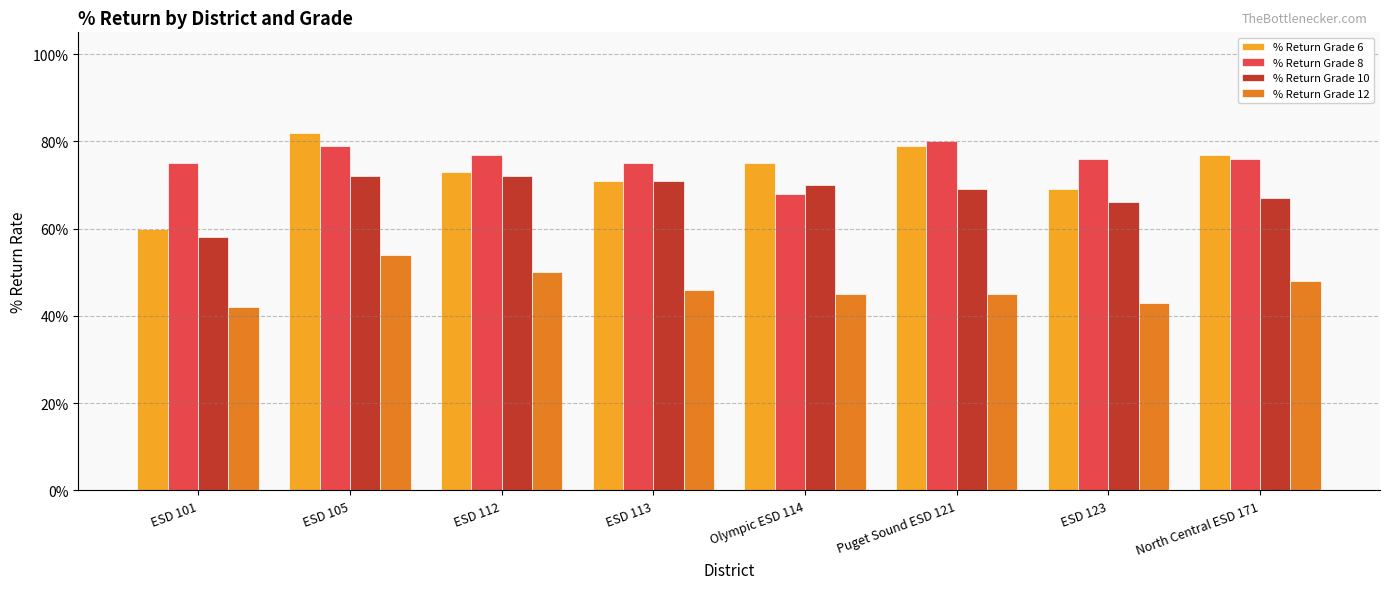

Is it true that % Return Grade 6 equals 0.8 at ESD 105?

True